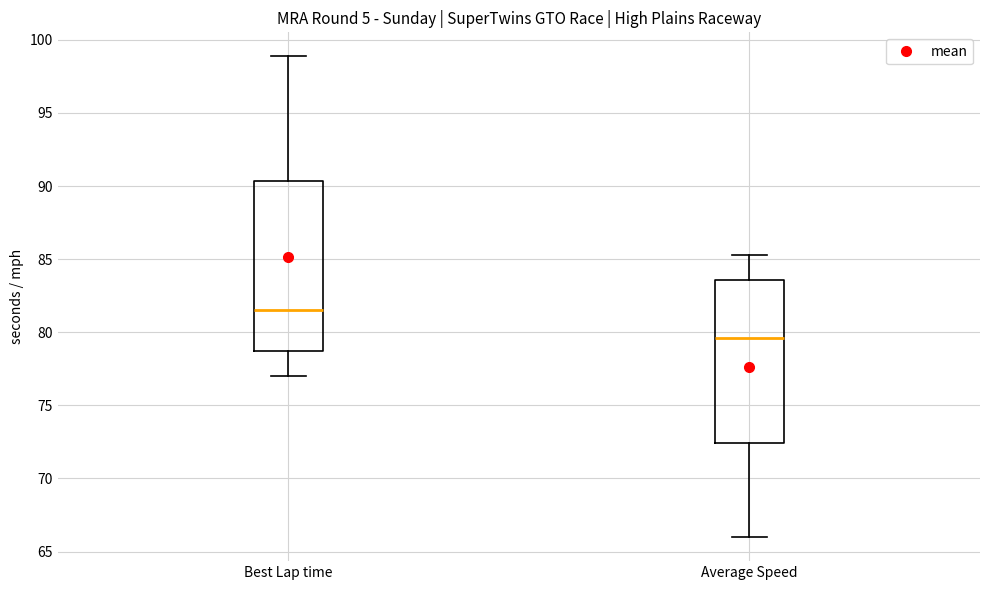

Reading left to right, transcribe this box plot: for each box, give where its median line is, the range the box spans, and where its two whiskers end, as read against the y-axis. The values are not printed on the chart, so give them approximately, as read against the axis.

Best Lap time: median 81.5, box 78.5 to 90.5, whiskers 77.0 to 99.0
Average Speed: median 79.5, box 72.5 to 83.5, whiskers 66.0 to 85.5